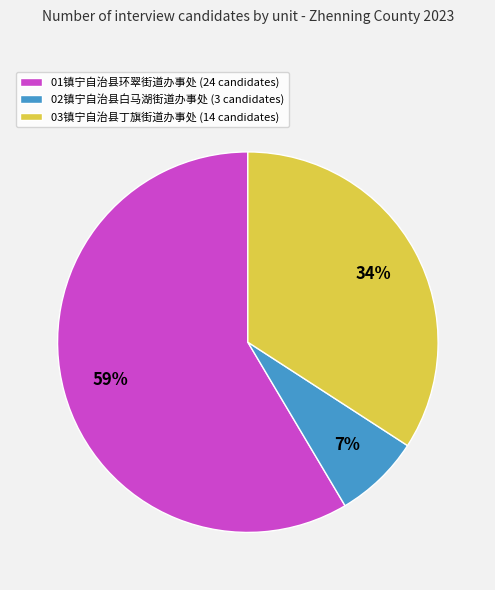

The 01镇宁自治县环翠街道办事处 slice represents 59% of the pie. True or false?

True